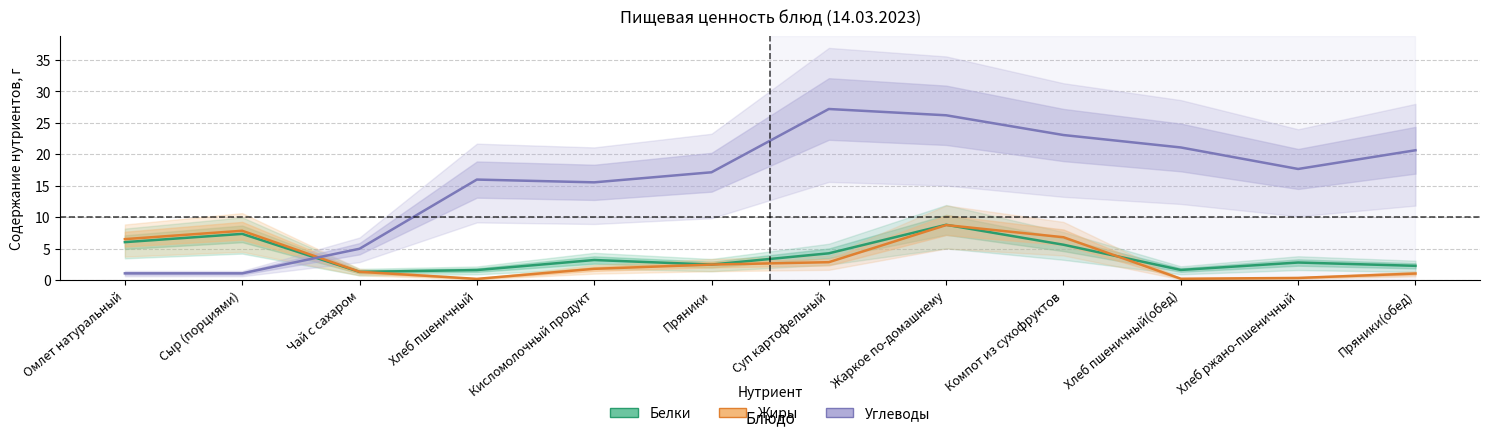

The value of Углеводы at Чай с сахаром is 5.0. True or false?

True